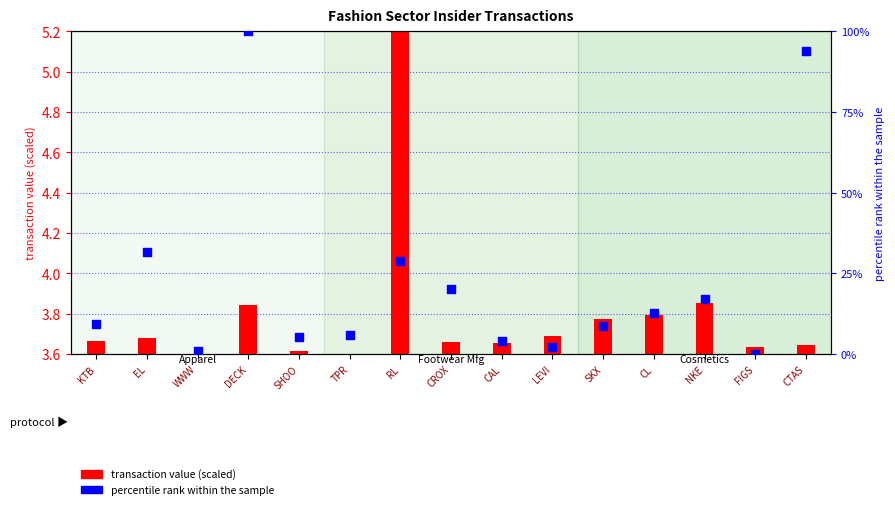

Which series has the largest total across all categories?

percentile rank within the sample